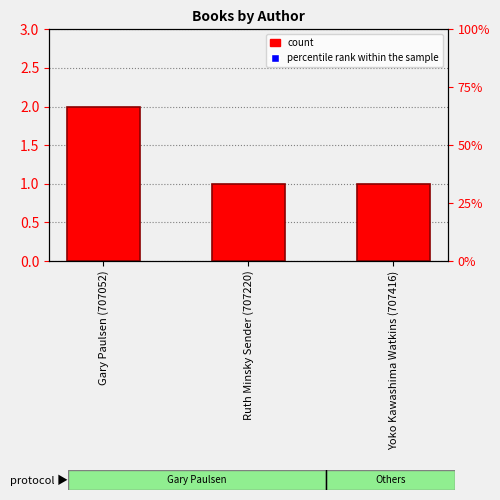

What is the total value across all series at Yoko Kawashima Watkins (707416)?

34.3